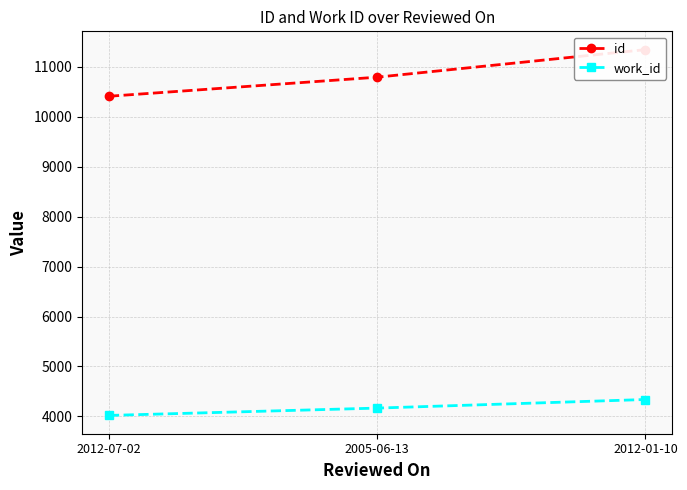

What is the sum of the work_id values at 2012-01-10 and 2005-06-13?

8506